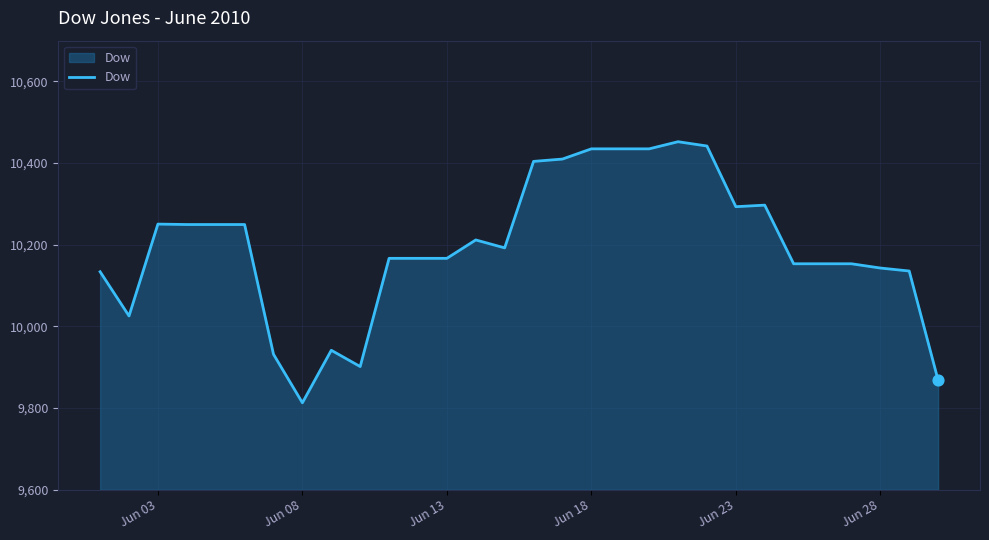

What is the difference between the maximum and minimum values?

639.5